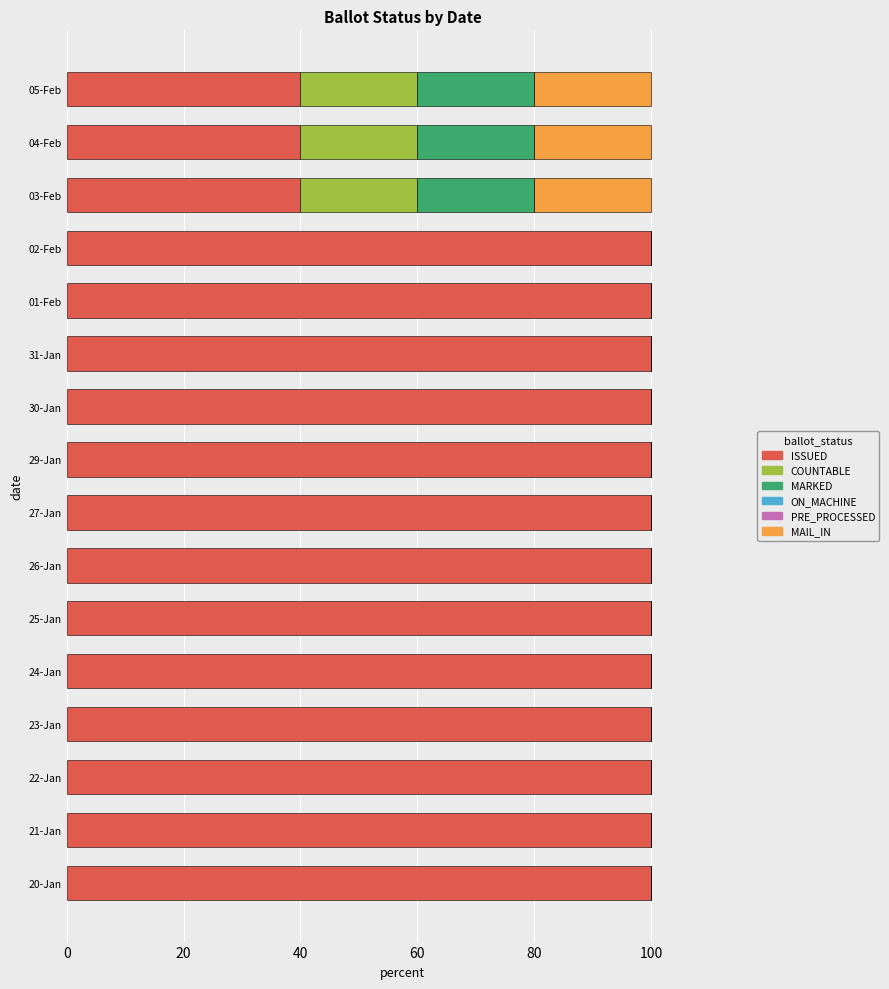

What is the maximum value for ISSUED?

100